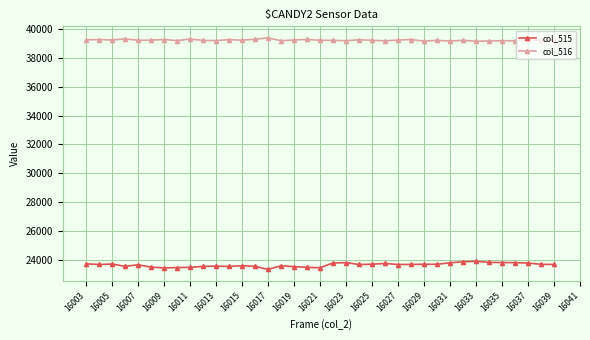

True or false: col_516 and col_515 intersect in this chart.

False